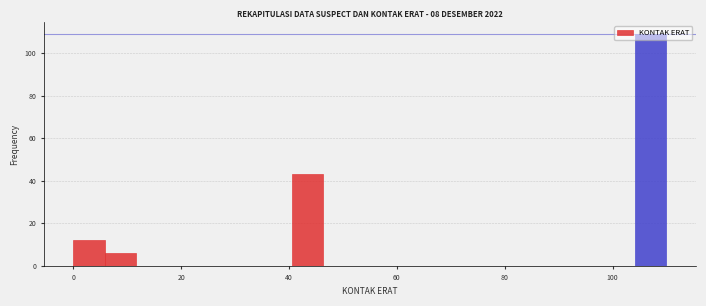

Around what value on the x-axis is the tallest bar? Give the approximate position of its centre, as read against the axis.

108